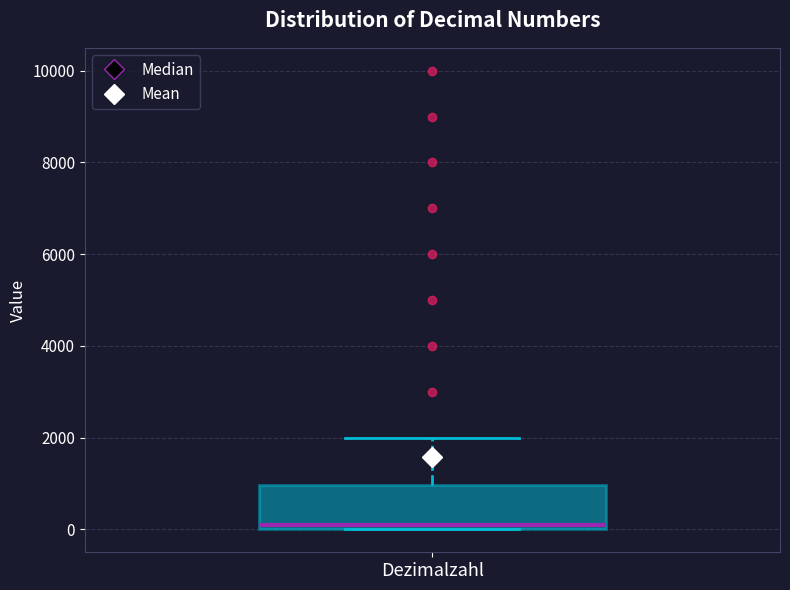

Read this box plot against the y-axis: the position of the median line, the range covered by the box, and the ends of both whiskers. The values are not printed on the chart, so give them approximately, as read against the axis.

median 0 (just above the box's lower edge), box 0 to 1000, whiskers 0 to 2000